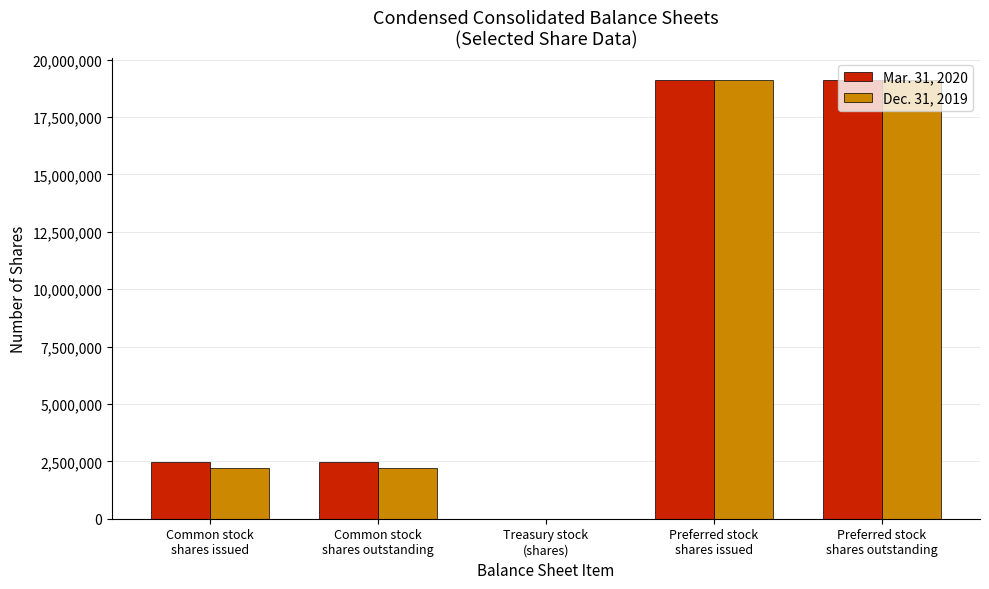

What is the maximum value shown in the chart?

19120000